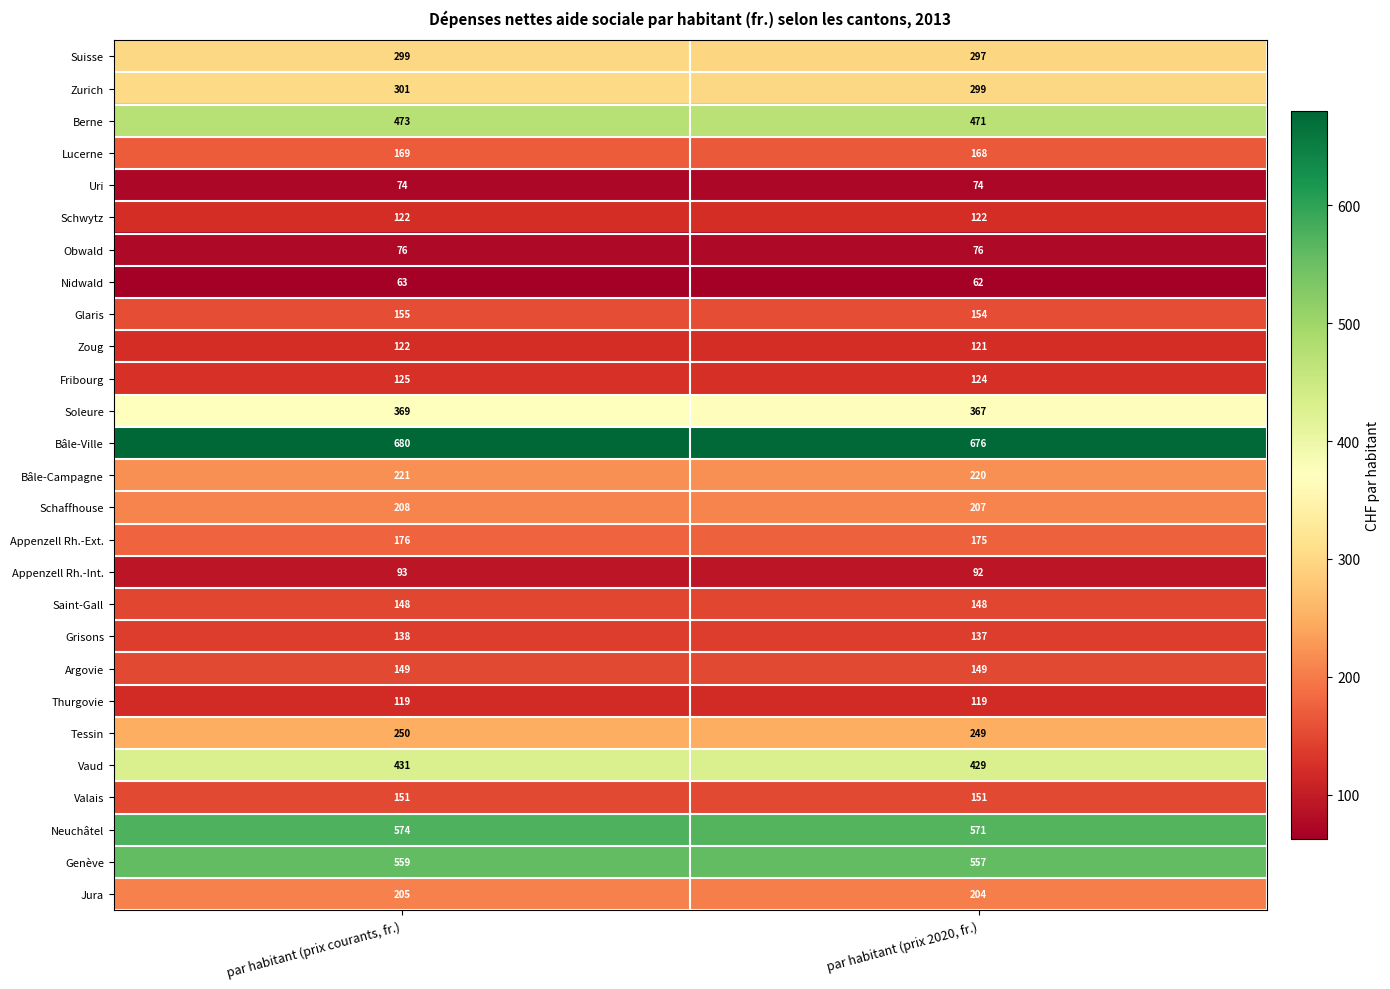

At par habitant (prix 2020, fr.), list the series in order from smallest to largest.

Nidwald, Uri, Obwald, Appenzell Rh.-Int., Thurgovie, Zoug, Schwytz, Fribourg, Grisons, Saint-Gall, Argovie, Valais, Glaris, Lucerne, Appenzell Rh.-Ext., Jura, Schaffhouse, Bâle-Campagne, Tessin, Suisse, Zurich, Soleure, Vaud, Berne, Genève, Neuchâtel, Bâle-Ville